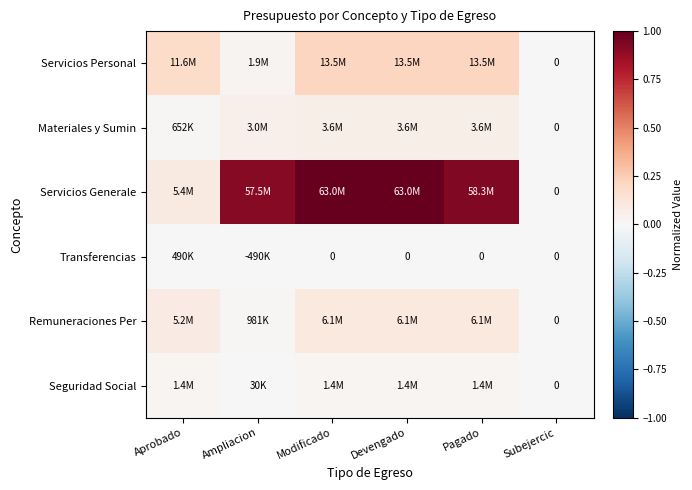

The Remuneraciones Per series shows 0.1 at Aprobado. True or false?

False